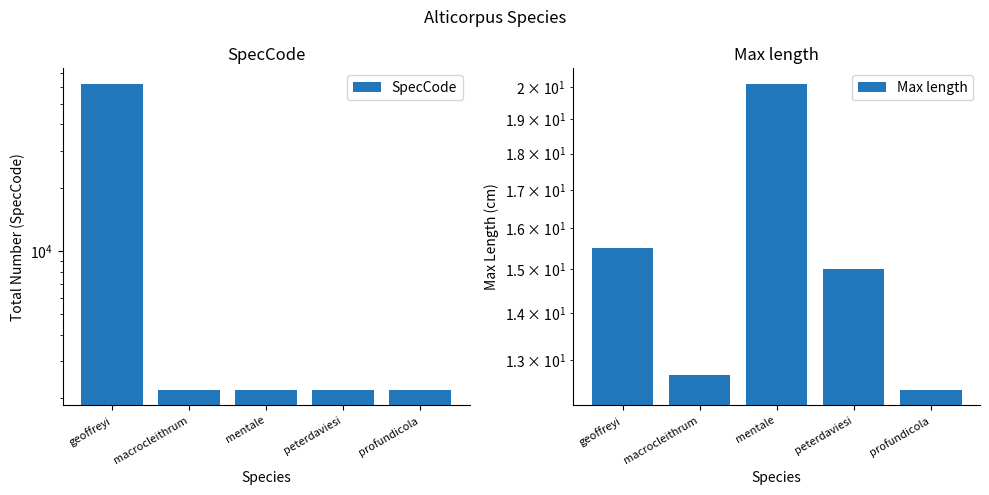

At how many categories does at least one series exceed 34839?

1